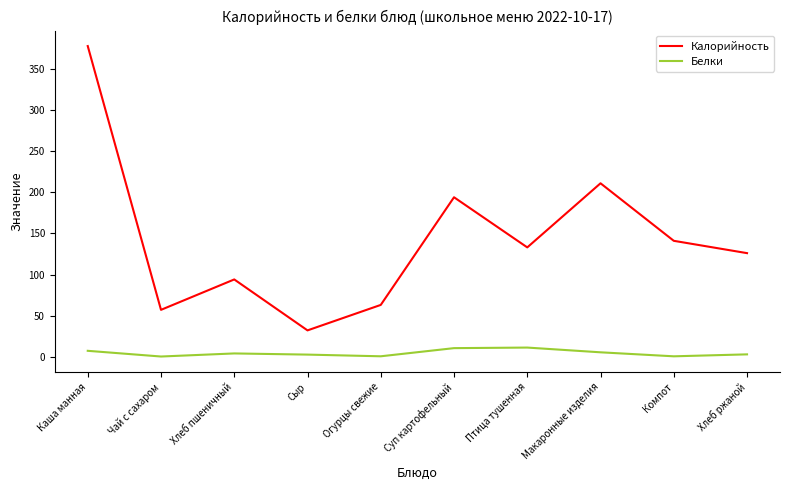

What is the smallest value displayed?

0.2